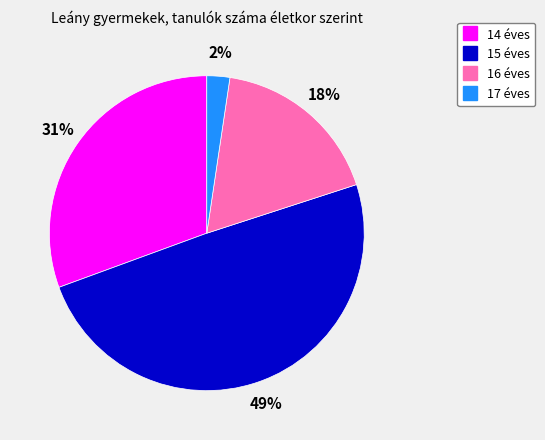

How many slices are in this pie chart?

4